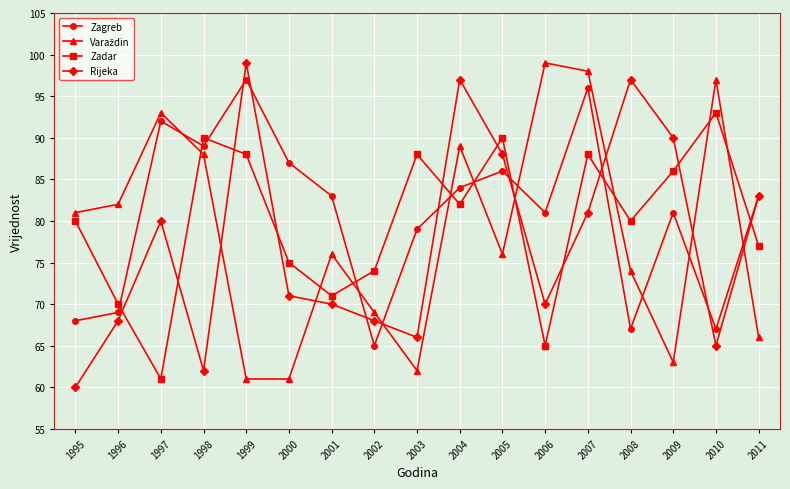

What is the maximum value shown in the chart?

99